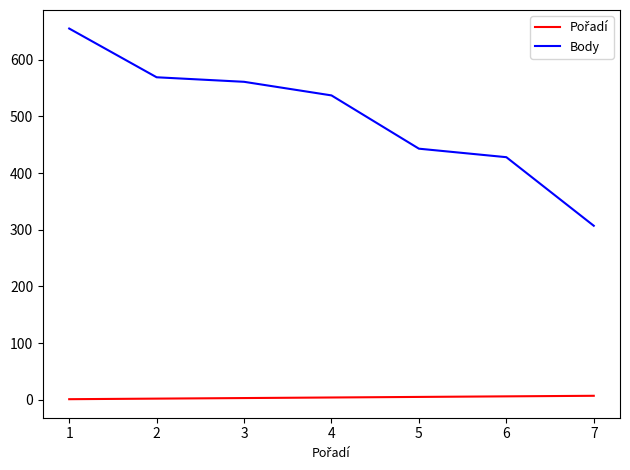

At how many categories does at least one series exceed 419?

6